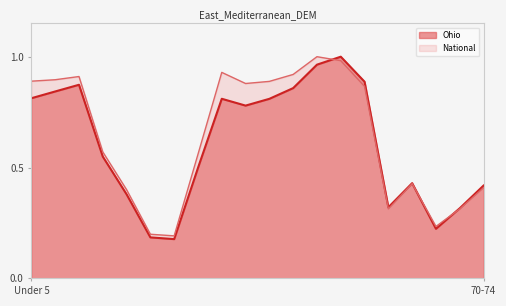

At which category does the chart reach its peak across all series?

50-54